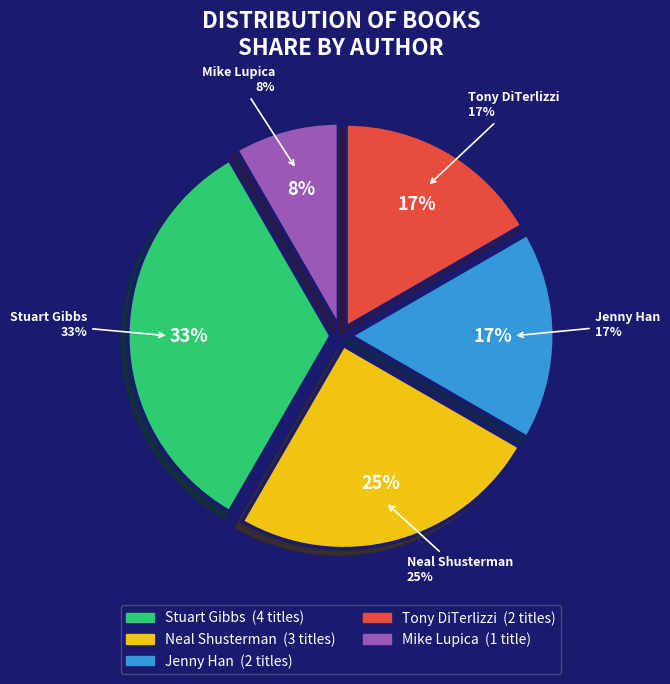

What is the ratio of the value at Jenny Han to the value at Neal Shusterman?

0.7